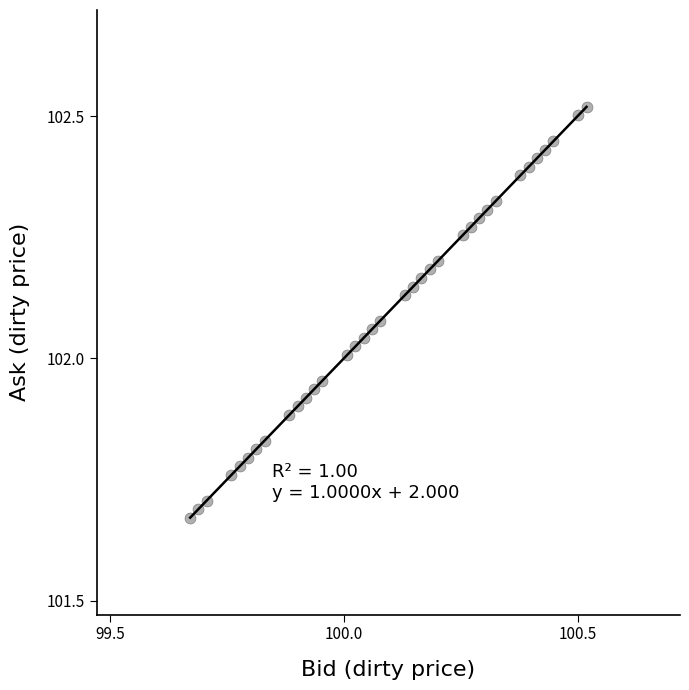

What is the range of Y values (max minus min)?

0.8